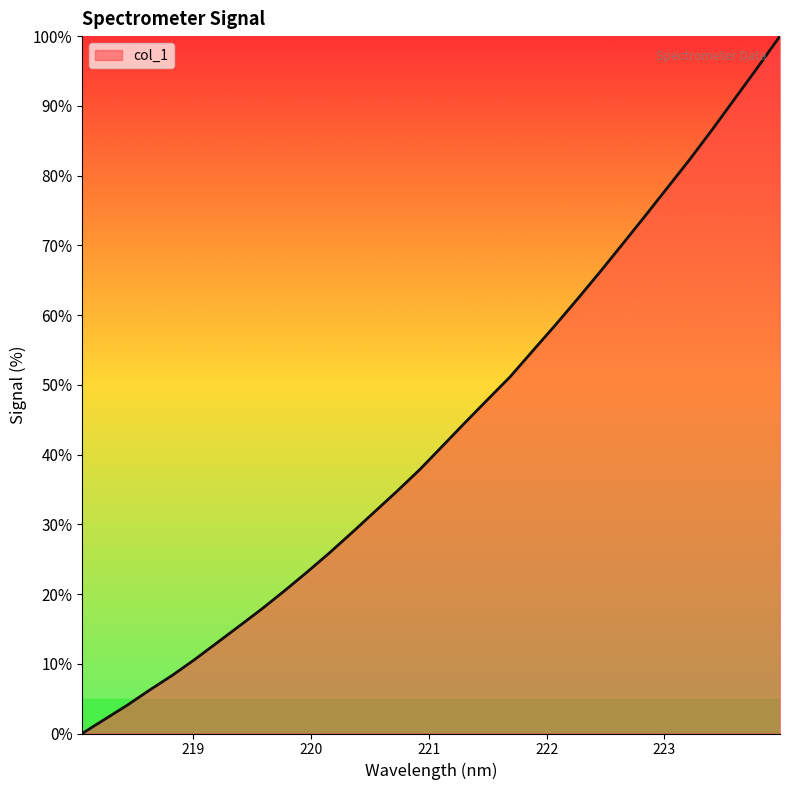

What is the greatest value displayed?

100.0